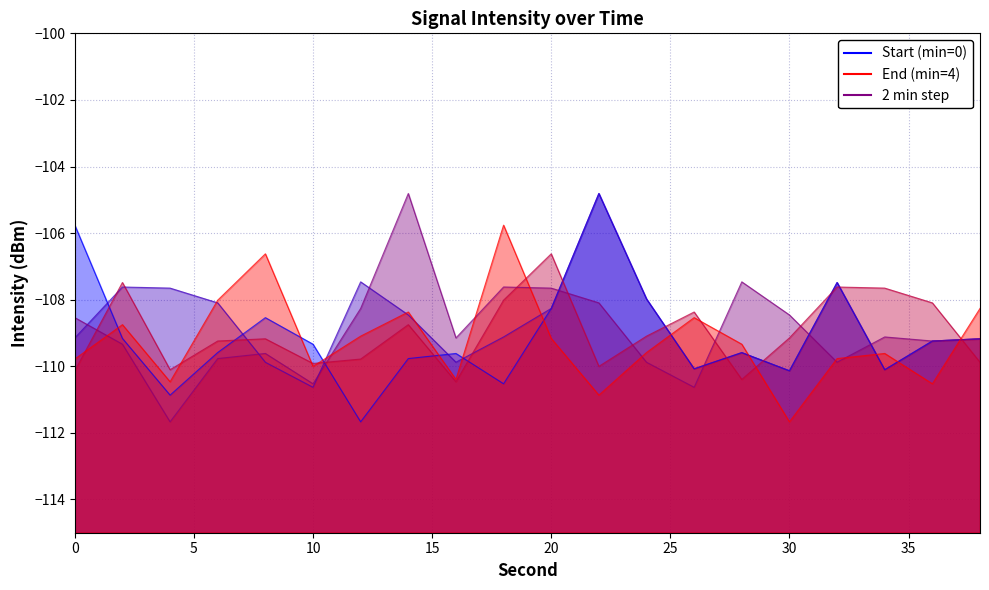

How many data points in minute=1 are above -109?

9